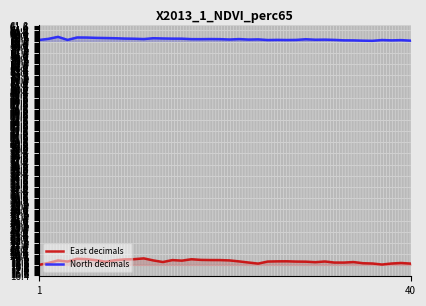

Which series has the widest spread of values?

East decimals